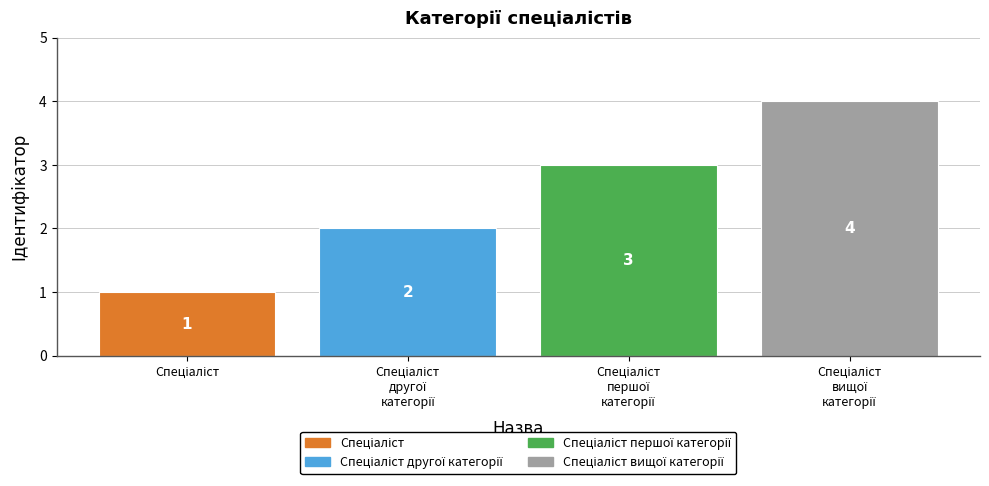

What is the maximum value shown in the chart?

4